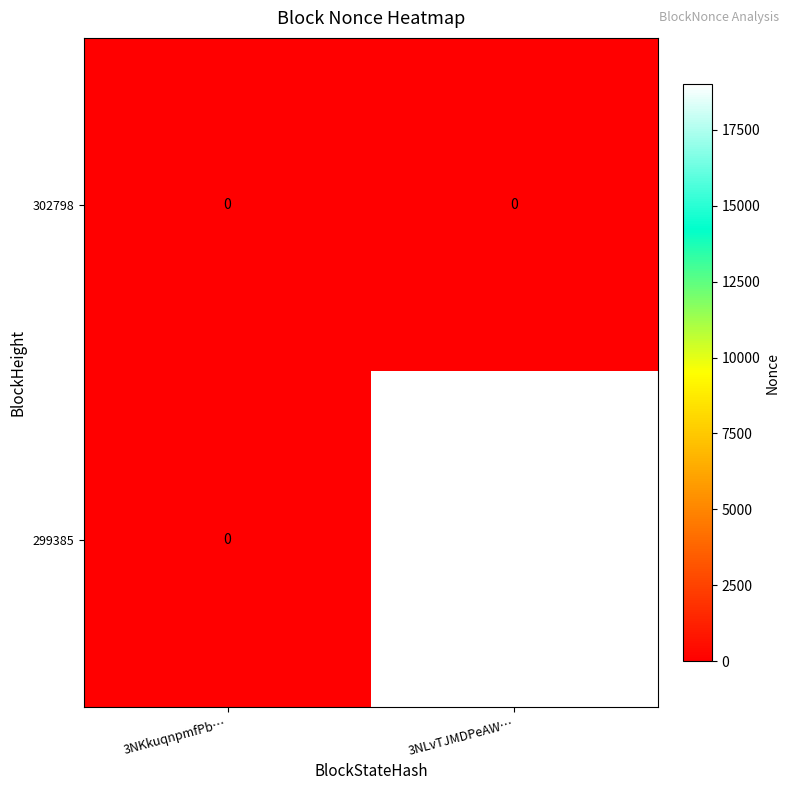

Which series has the largest range (max minus min)?

299385